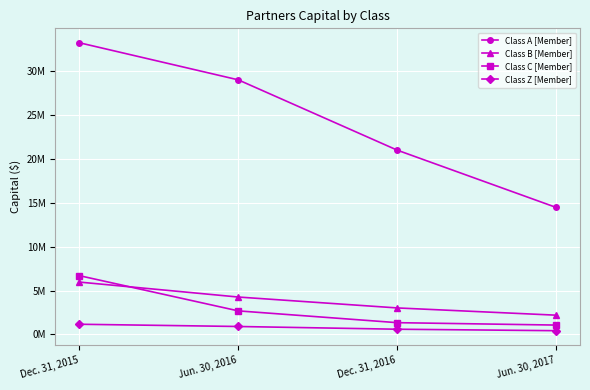

Where is Class Z [Member] nearest to the value 799699?

Jun. 30, 2016